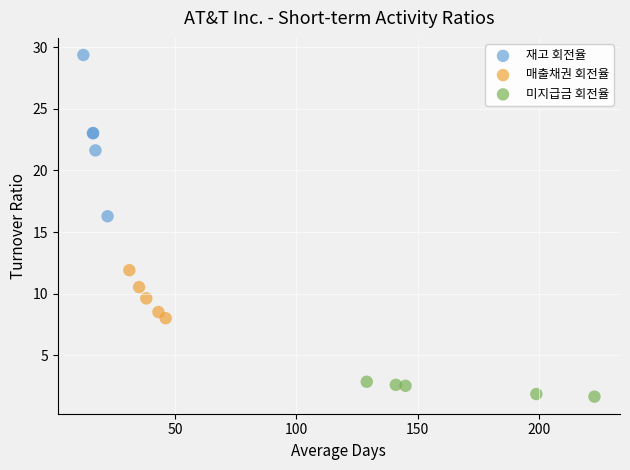

Which series has the widest spread of Y values?

재고 회전율